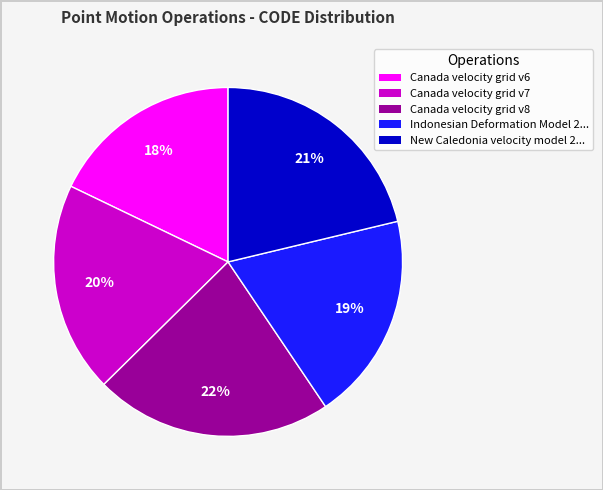

Is there any slice that represents more than half of the pie?

No